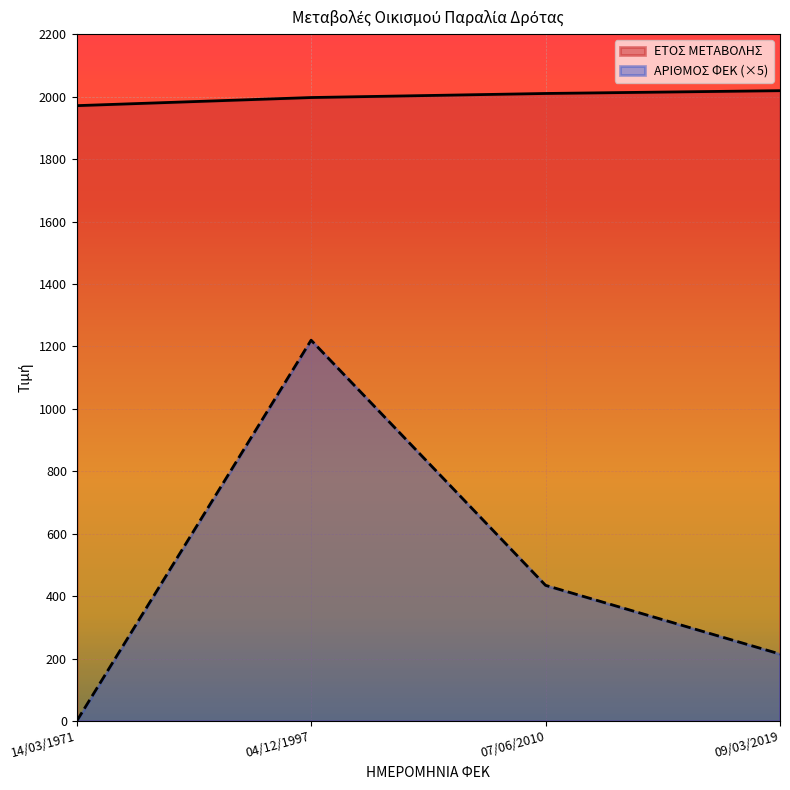

What is the difference between the highest and lowest values at 14/03/1971?

1971